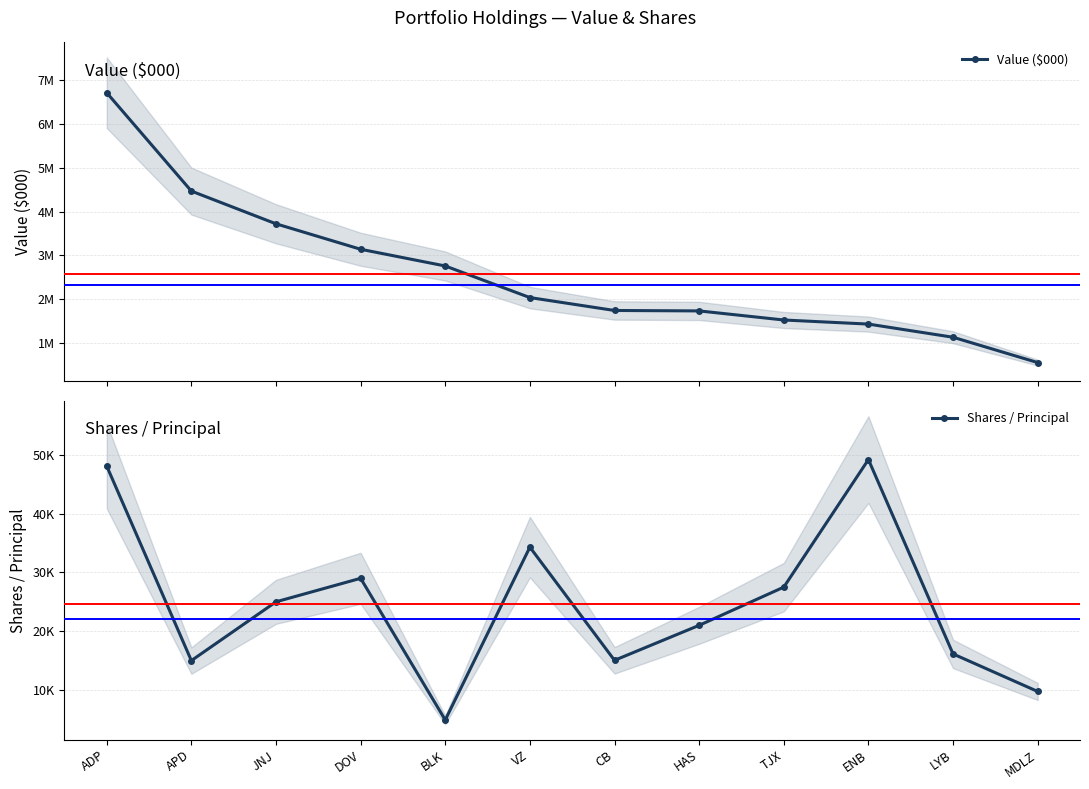

What is the label of the 6th point from the left?

VZ